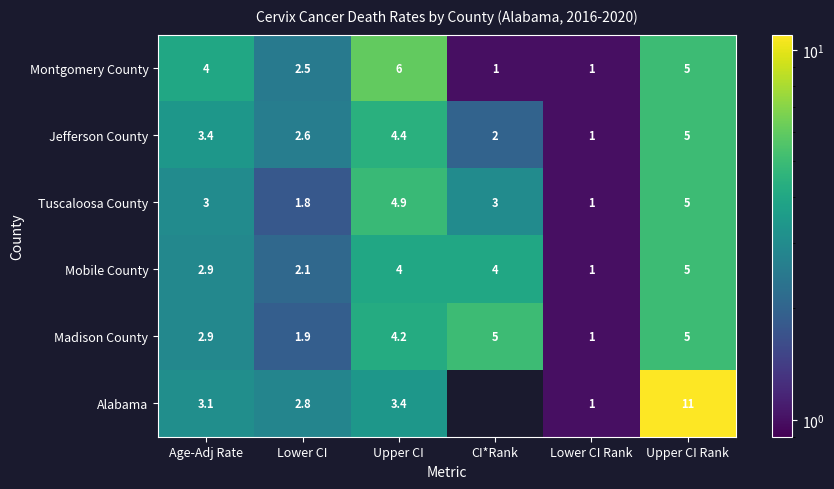

What is the average value of the Jefferson County series?

3.1